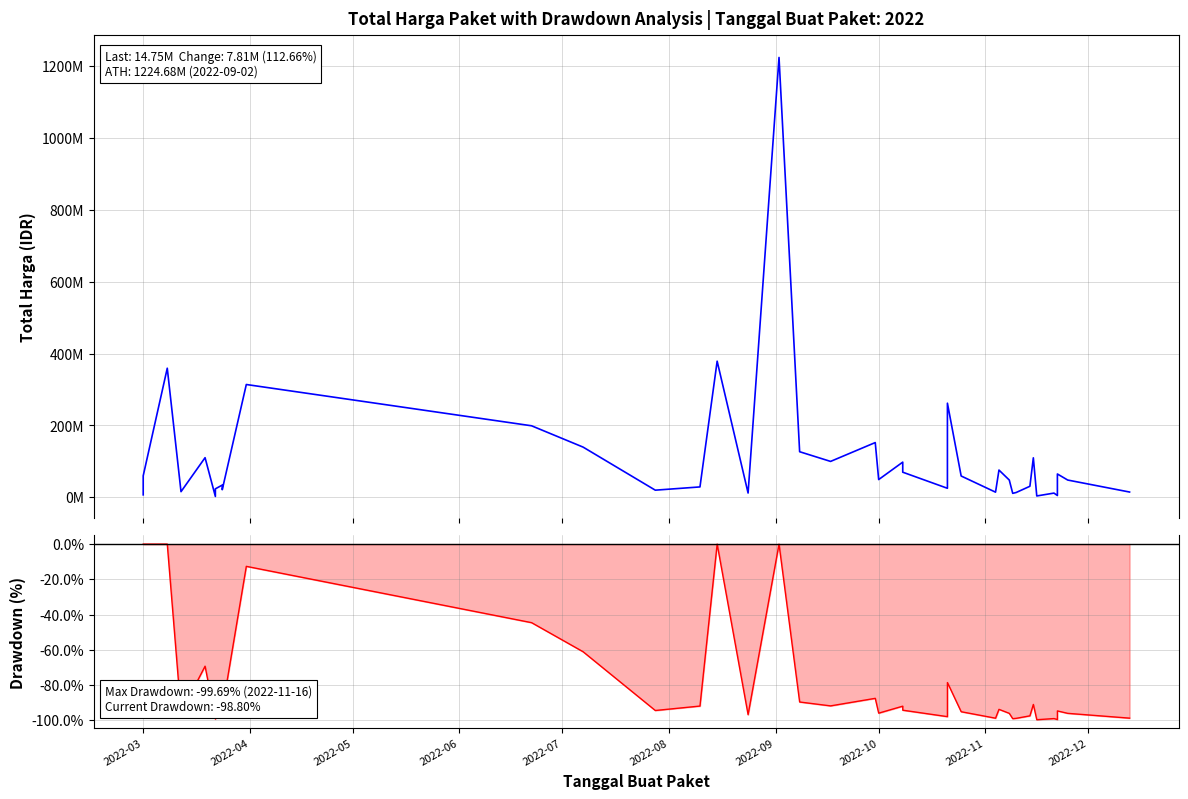

Does the chart display data point markers on the line(s)?

No